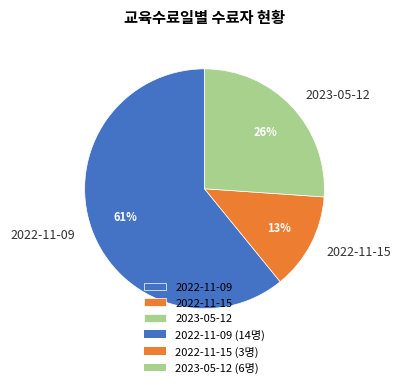

Do 2022-11-09 and 2023-05-12 together represent more than half of the pie?

Yes